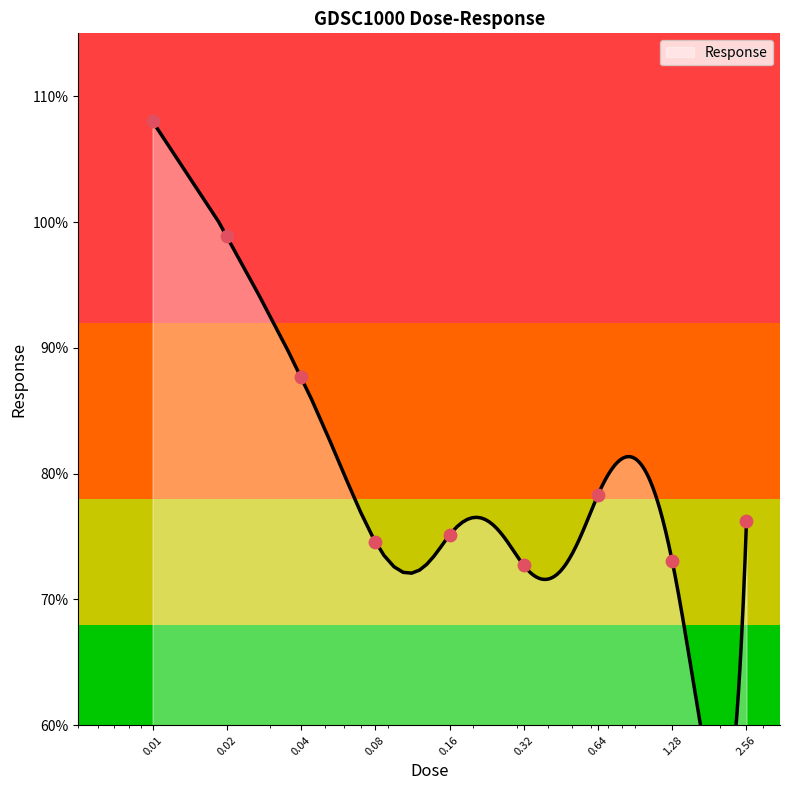

What is the change in value from 0.08 to 0.64?

+3.7